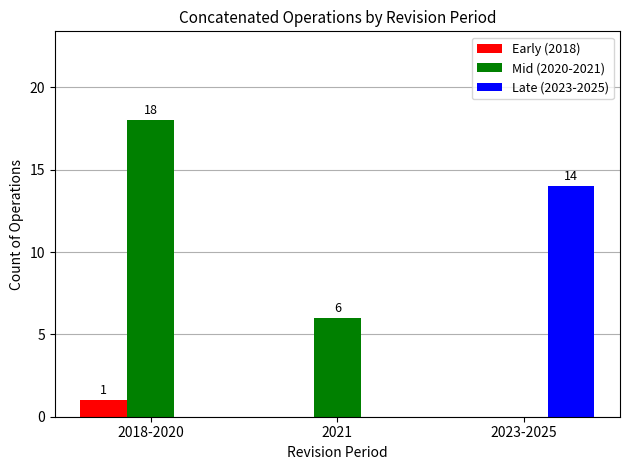

Which category has the highest value in the Late (2023-2025) series?

2023-2025